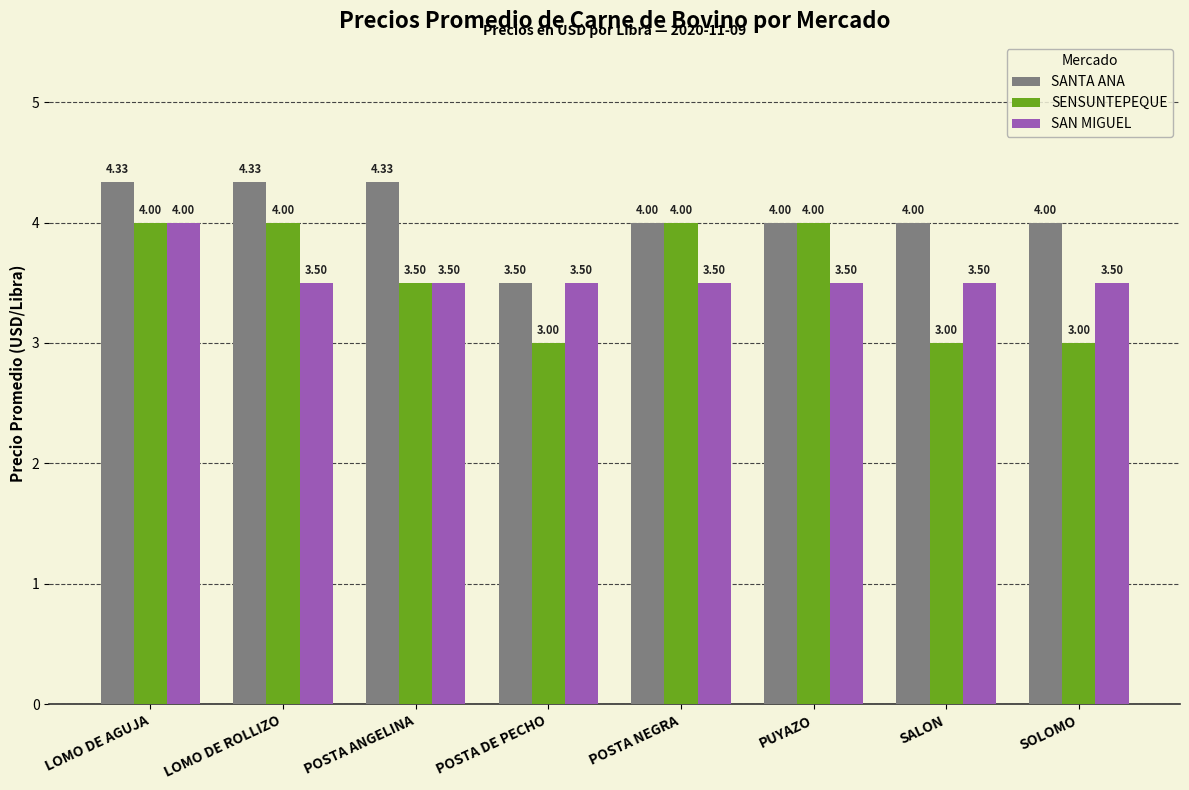

Which series has the largest range (max minus min)?

SENSUNTEPEQUE